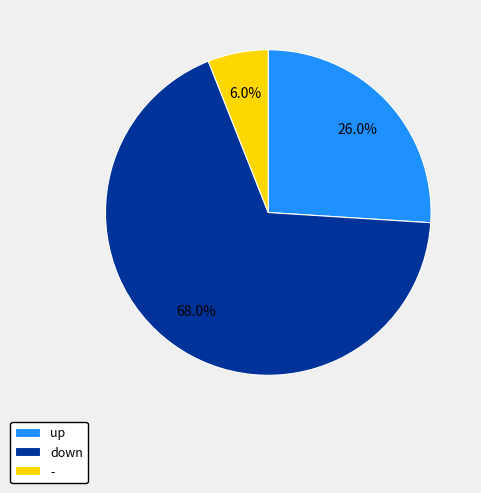

Is it true that down is 63% of the pie?

False